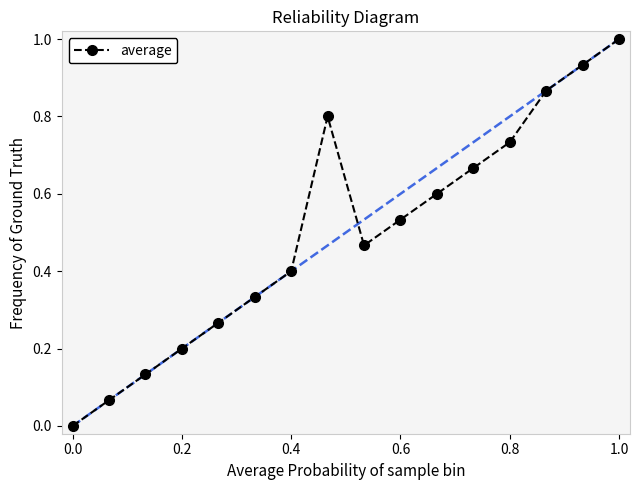

What is the difference between the maximum and minimum values?

1.0